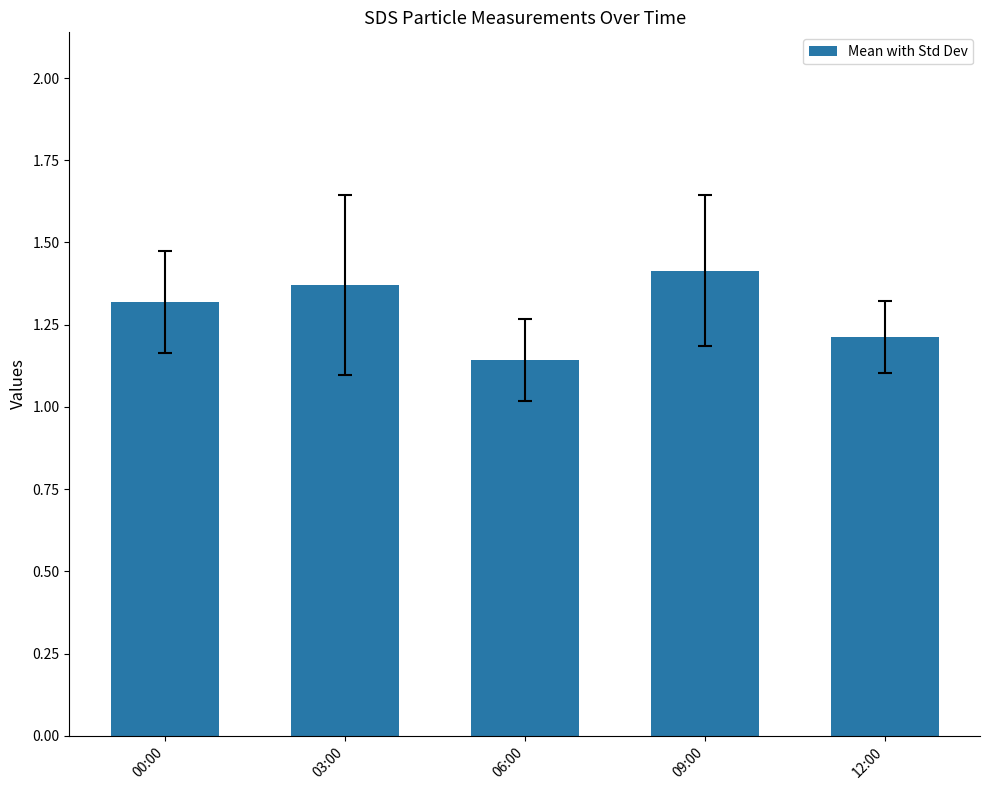

The value at 06:00 is 0.3. True or false?

False